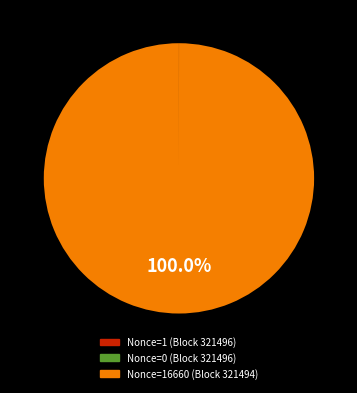

Does any single category account for the majority?

Yes